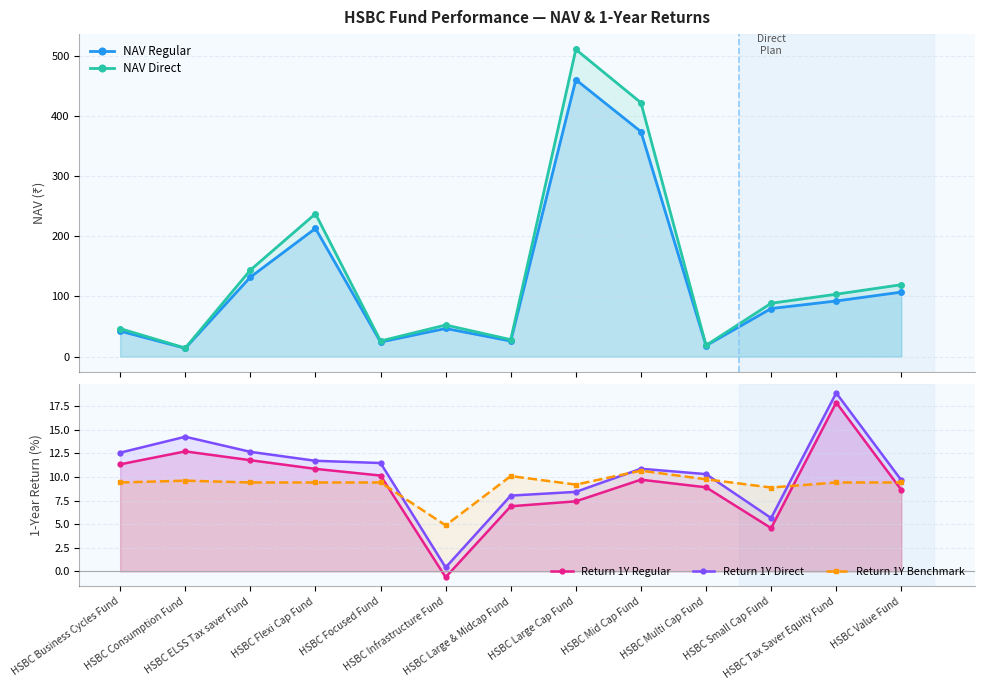

List the labels in order of Return 1Y Regular value, largest first.

HSBC Tax Saver Equity Fund, HSBC Consumption Fund, HSBC ELSS Tax saver Fund, HSBC Business Cycles Fund, HSBC Flexi Cap Fund, HSBC Focused Fund, HSBC Mid Cap Fund, HSBC Multi Cap Fund, HSBC Value Fund, HSBC Large Cap Fund, HSBC Large & Midcap Fund, HSBC Small Cap Fund, HSBC Infrastructure Fund